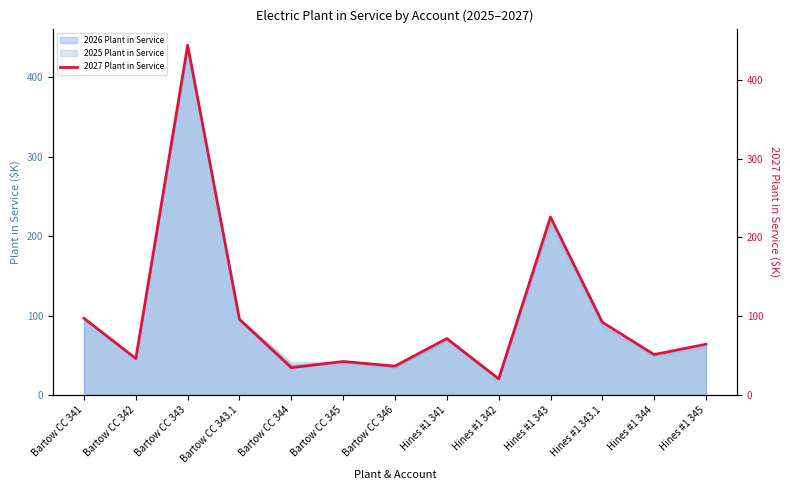

What is the smallest value displayed?

20.5